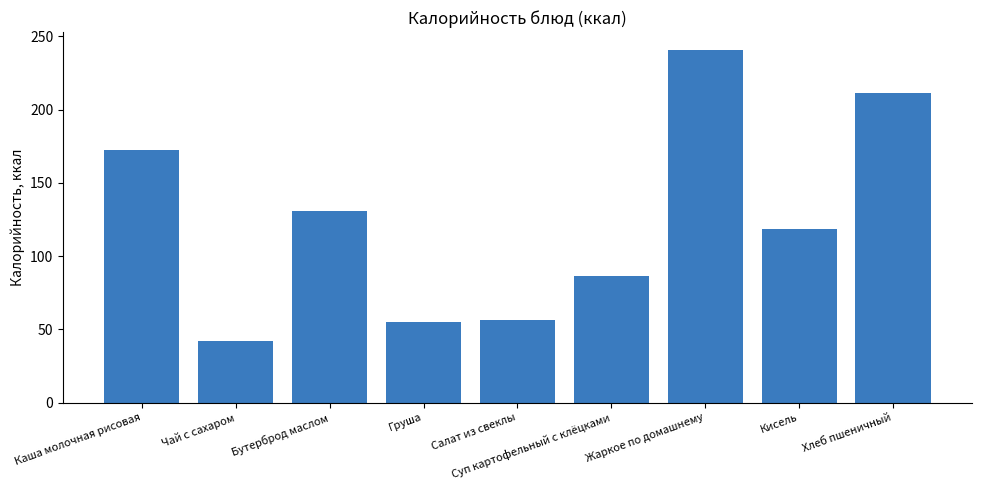

Is it true that the value at Салат из свеклы is 98.5?

False